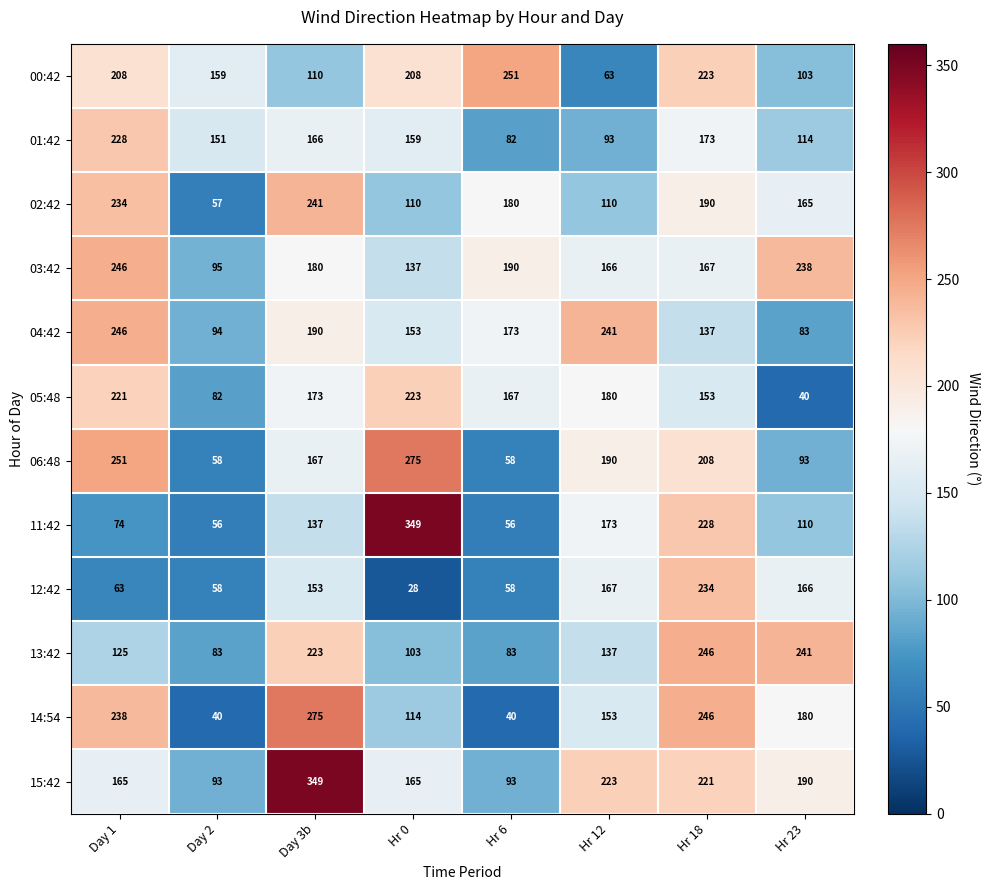

At which category is the sum across all series the highest?

Hr 18